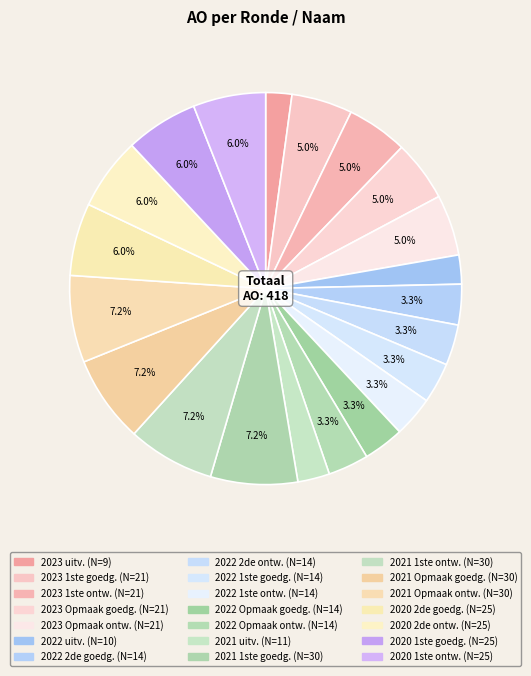

Count the number of slices in the pie.

21